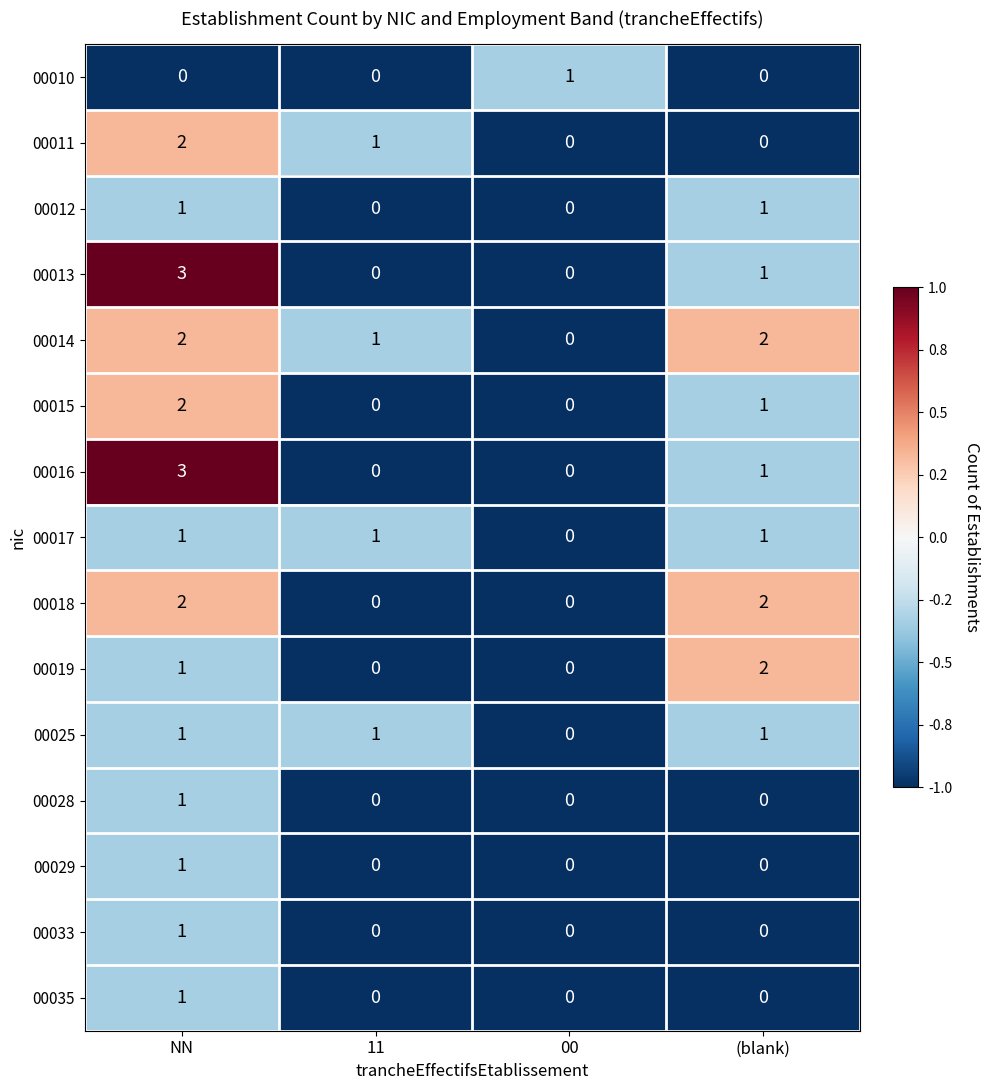

Which category has the highest value across all series?

NN